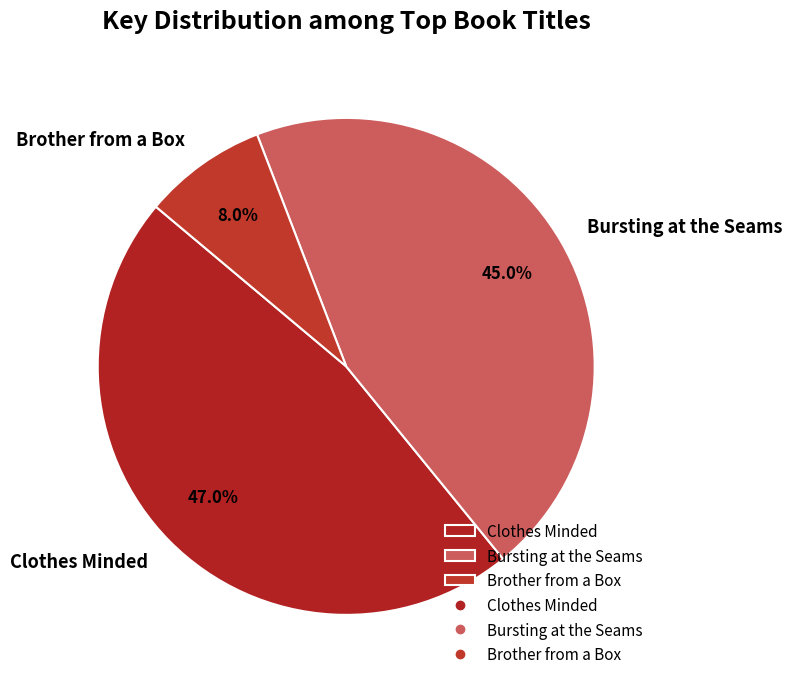

What is the ratio of the value at Brother from a Box to the value at Bursting at the Seams?

0.2